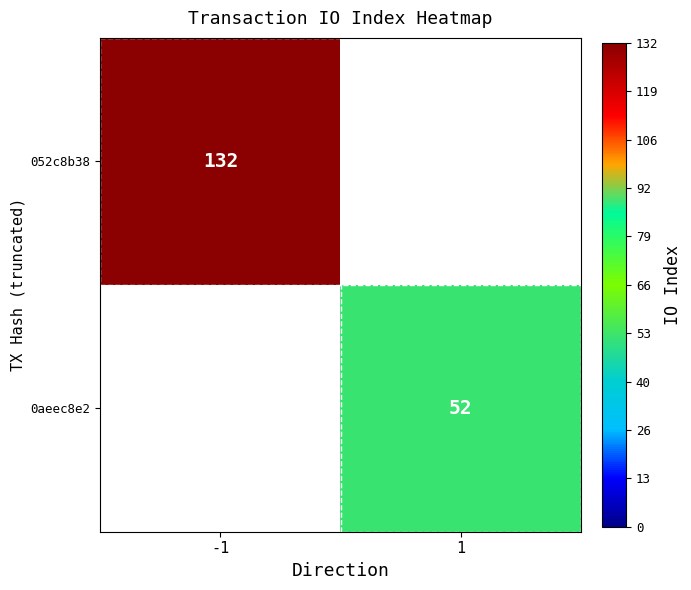

Is it true that 0aeec8e2 equals 36 at 1?

False